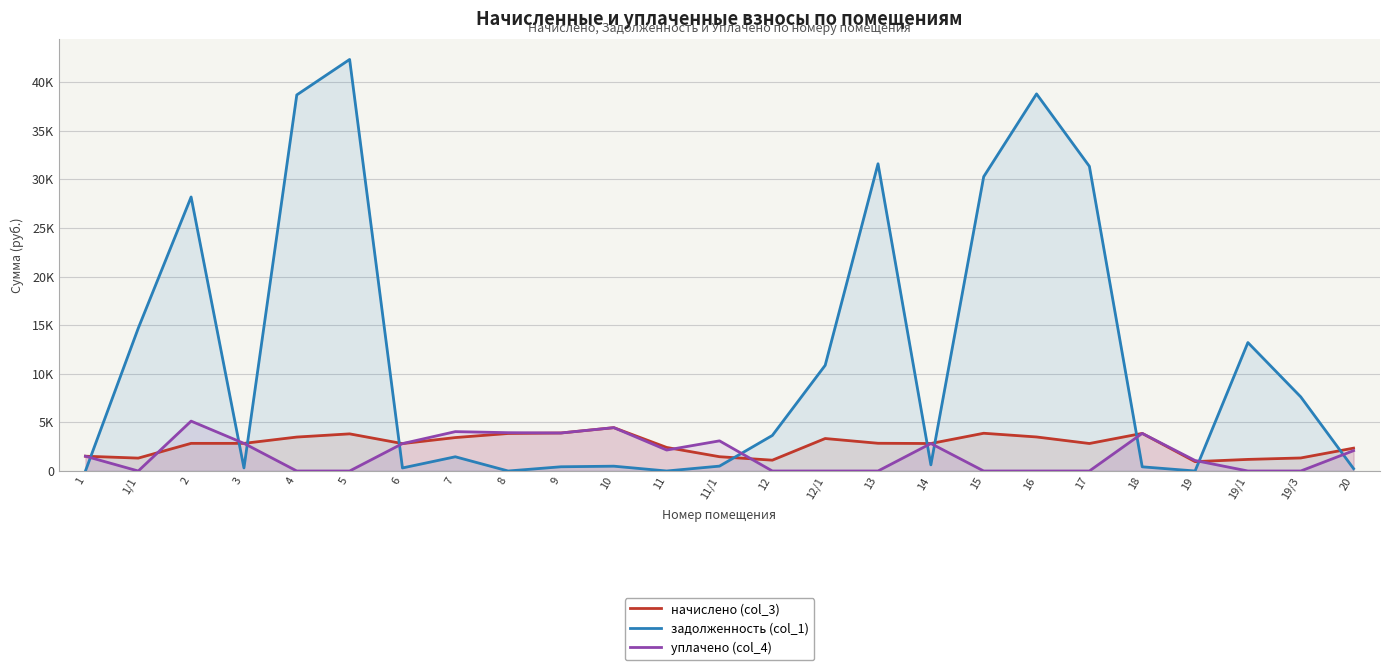

True or false: начислено (col_3) and уплачено (col_4) intersect in this chart.

True